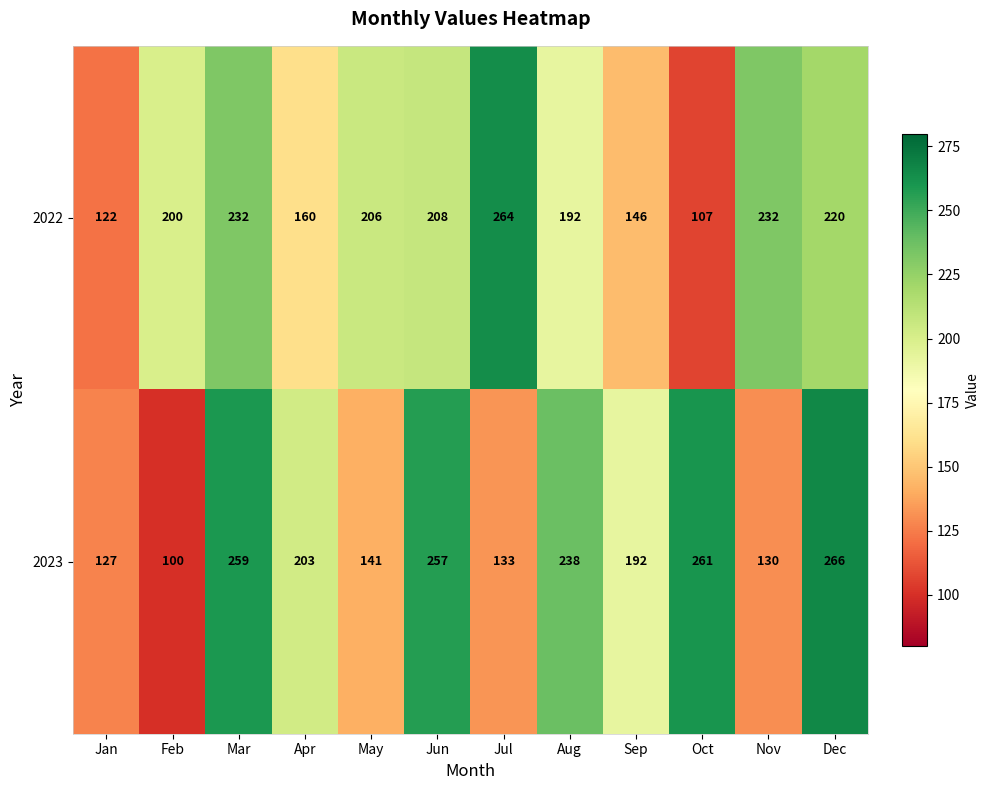

True or false: 2022 has a value of 232 at Mar.

True